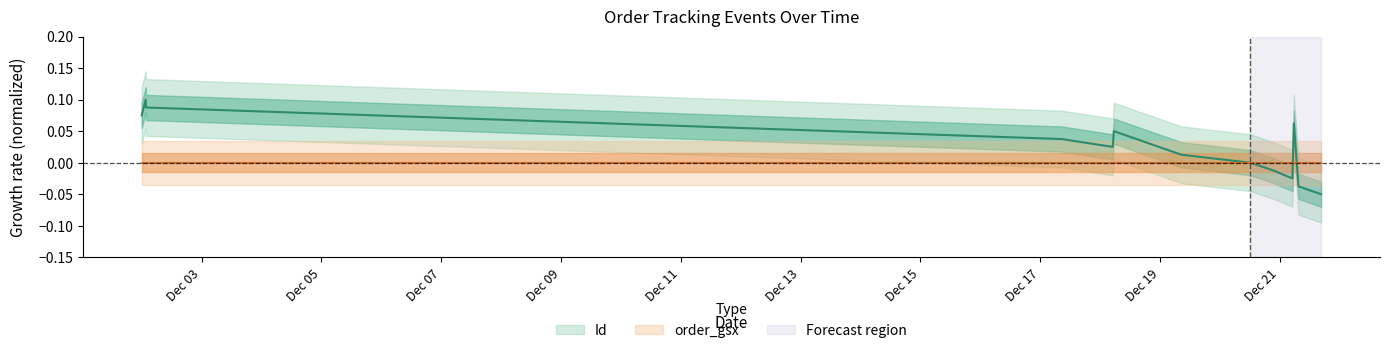

What is the difference between the values at 2024-12-02 01:44:02 and 2024-12-20 12:08:00?

0.1